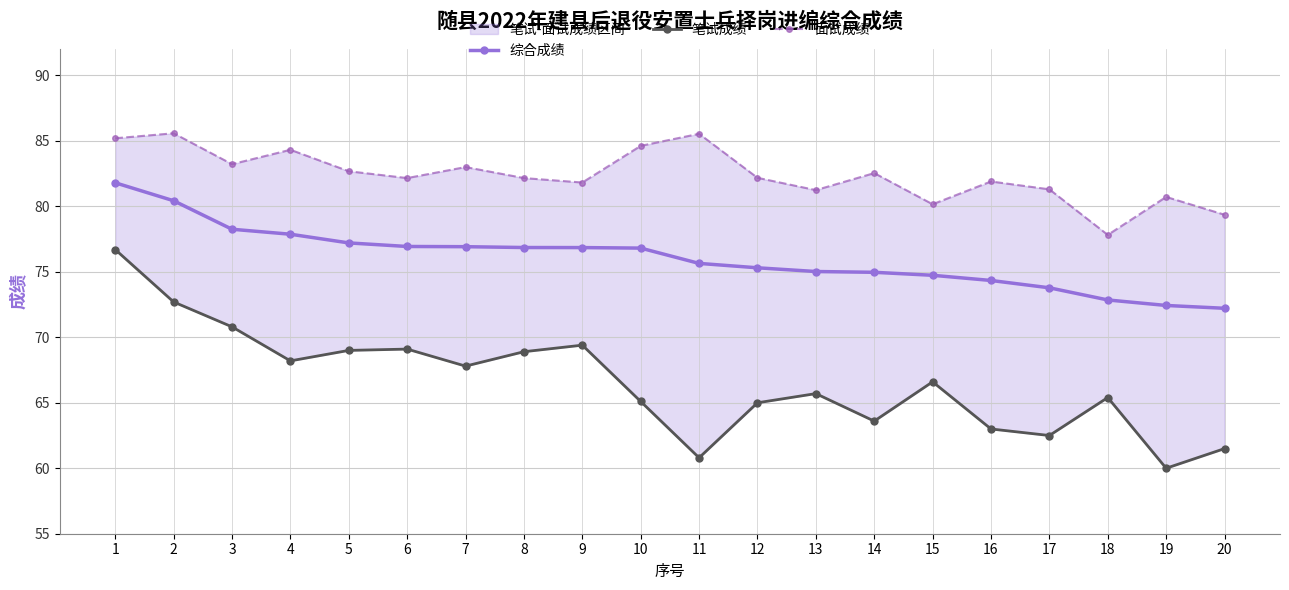

Which has a higher value, 5 or 4?

4